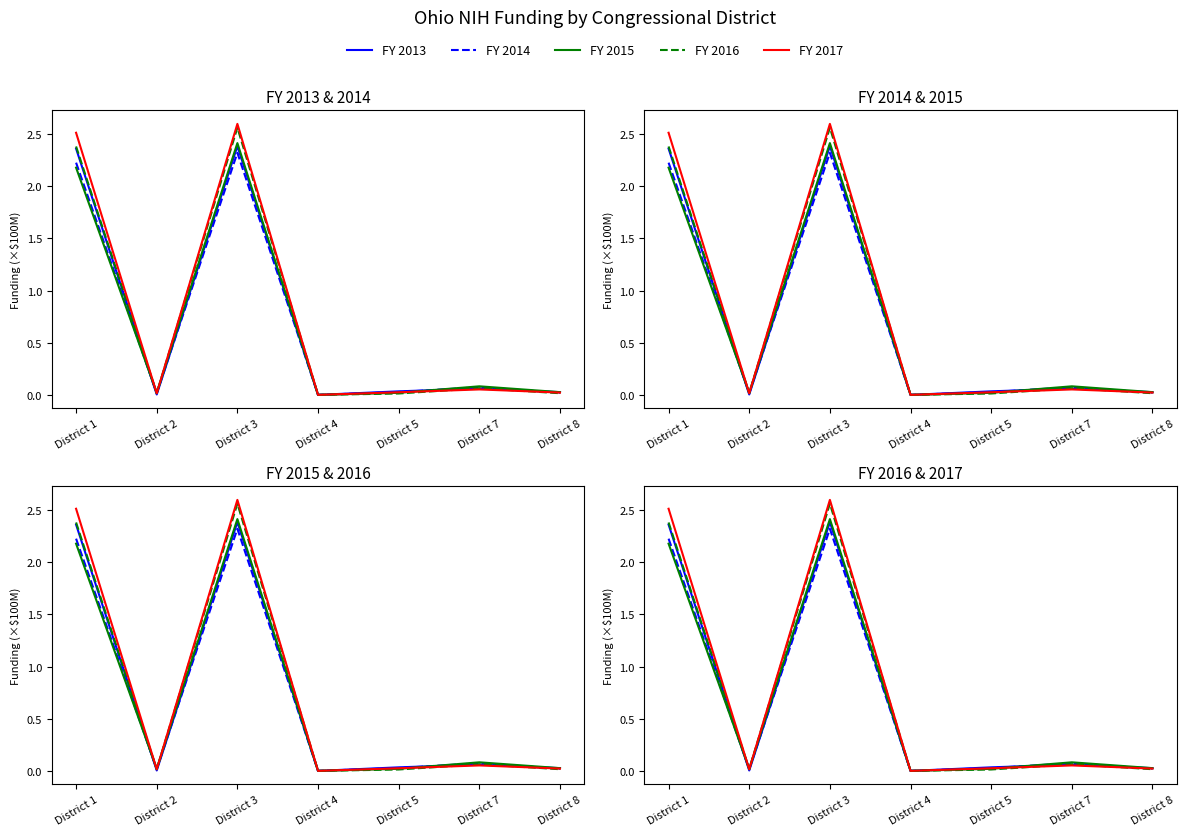

The FY 2014 series shows 0.0 at District 2. True or false?

False